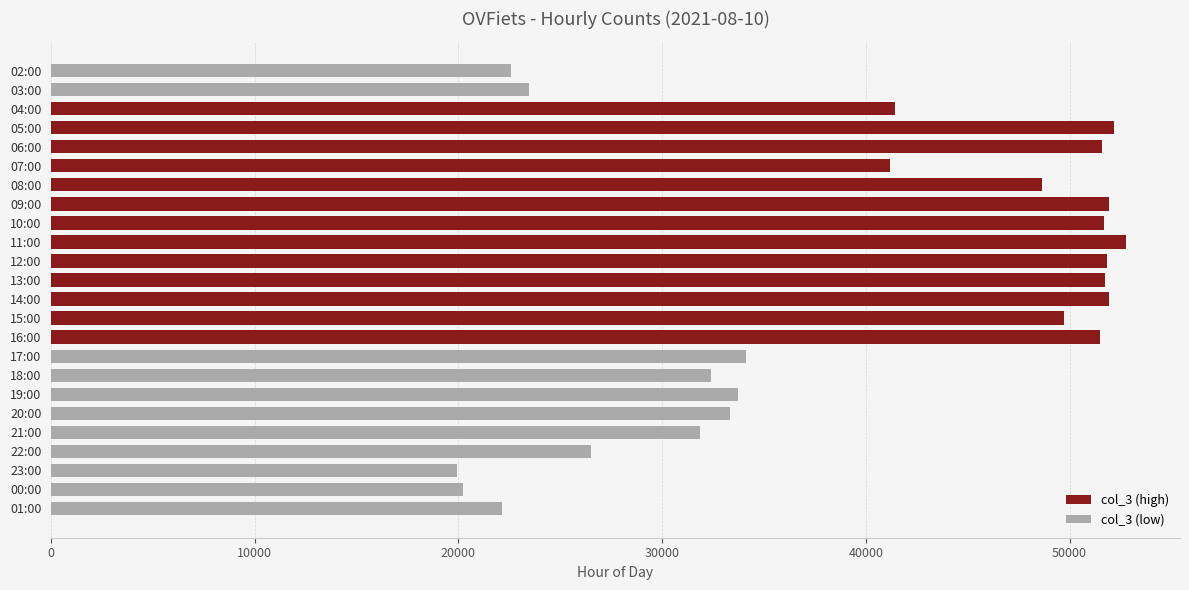

What is the difference between the second highest and minimum values?

32246